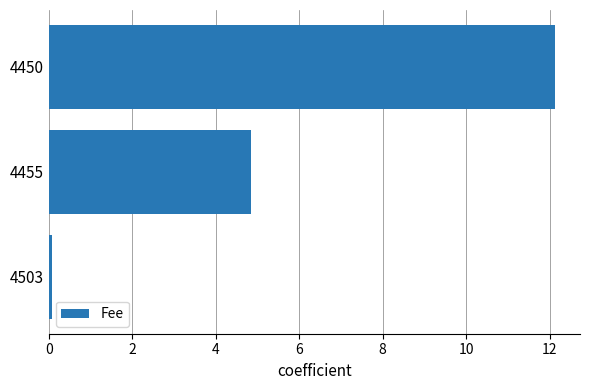

What is the sum of all values?

17.0